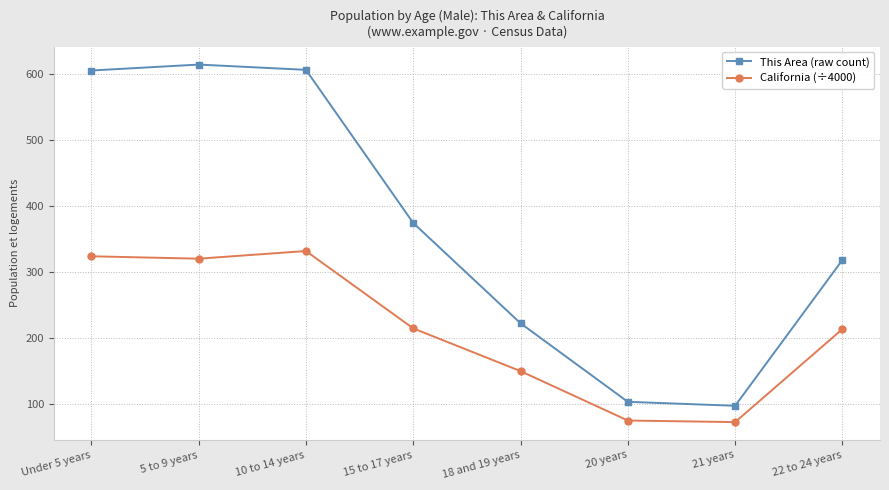

What is the difference between the maximum and second lowest values in the This Area (raw count) series?

511.0